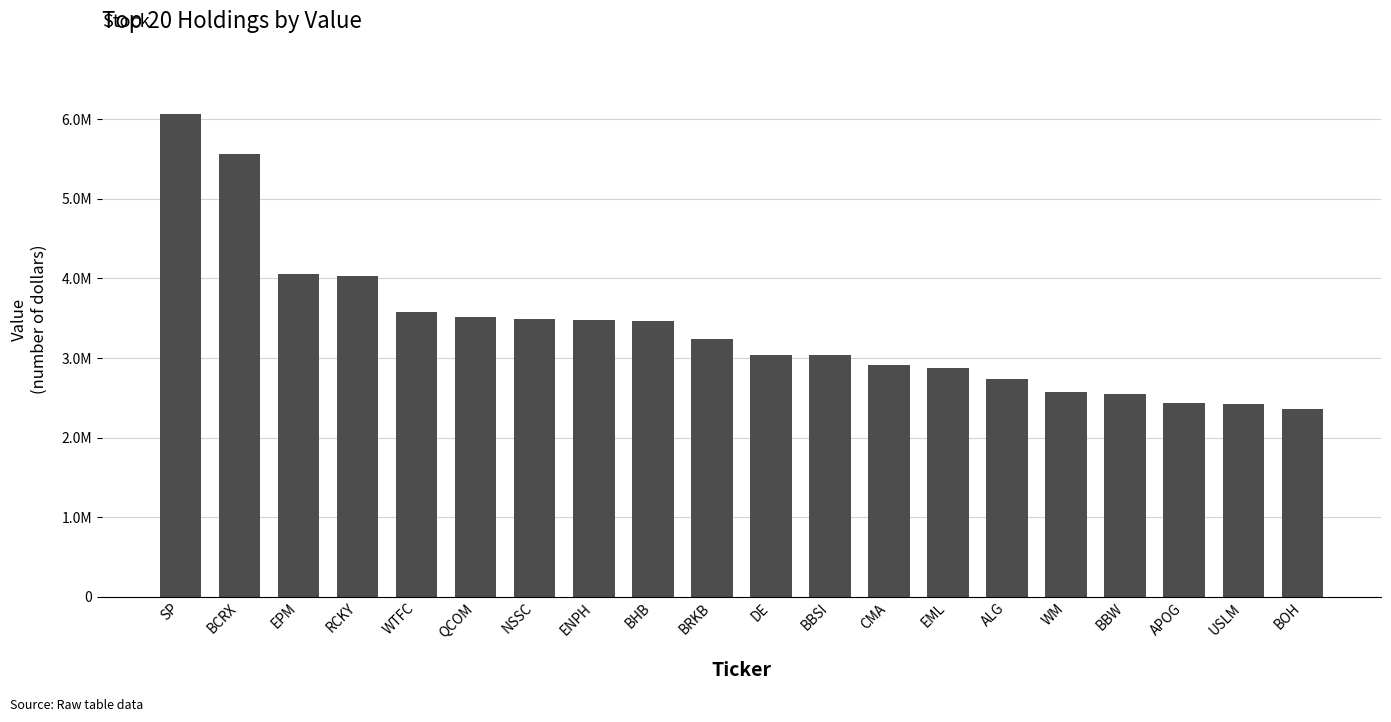

Are the bars horizontal?

No